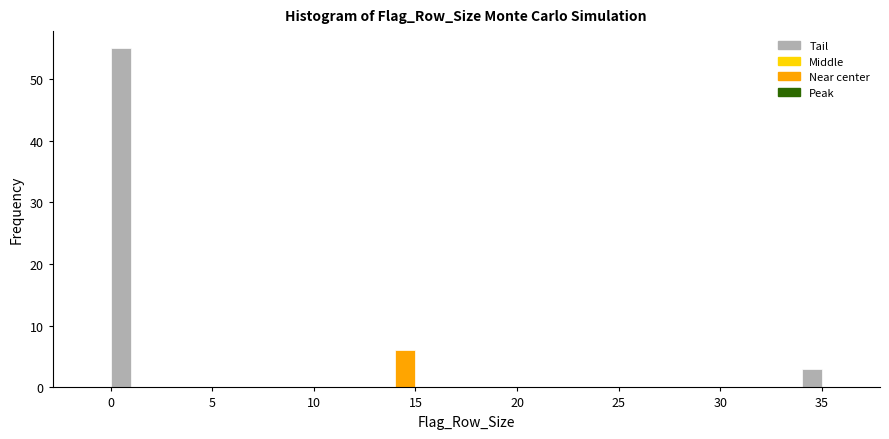

Read against the x-axis, roughly where is the centre of the tallest bar?

0.5